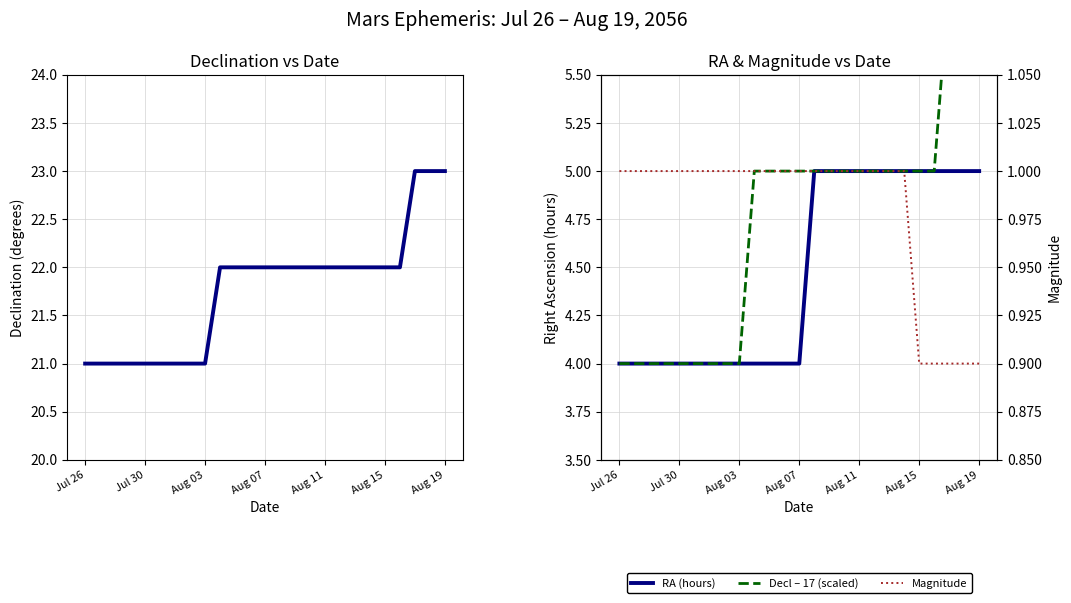

Which series has the largest total across all categories?

Declination (deg)